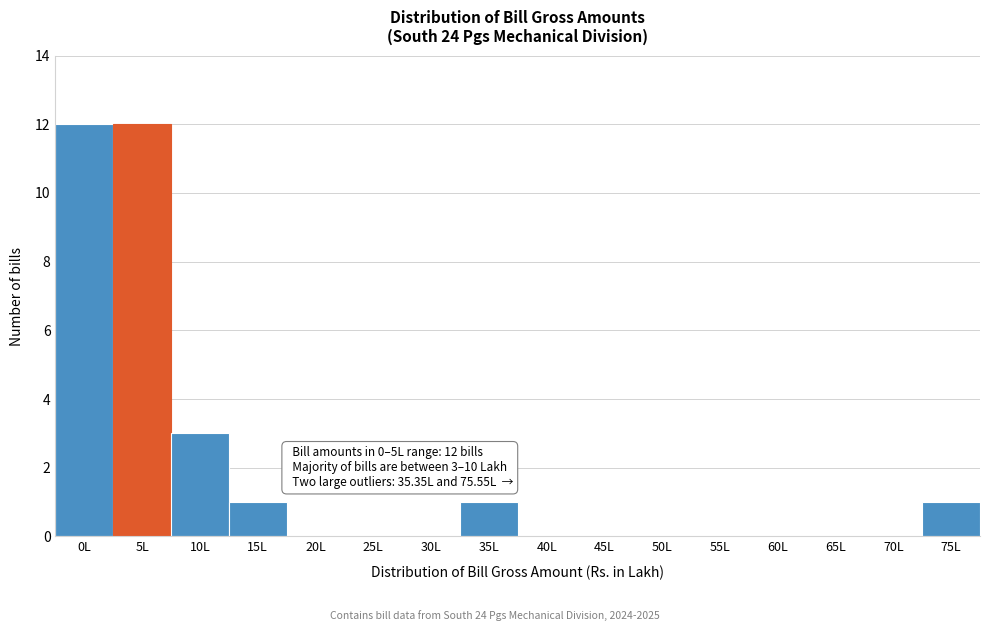

Reading left to right, what are all the values shown in this chart?

0L=12	5L=12	10L=3	15L=1	20L=0	25L=0	30L=0	35L=1	40L=0	45L=0	50L=0	55L=0	60L=0	65L=0	70L=0	75L=1